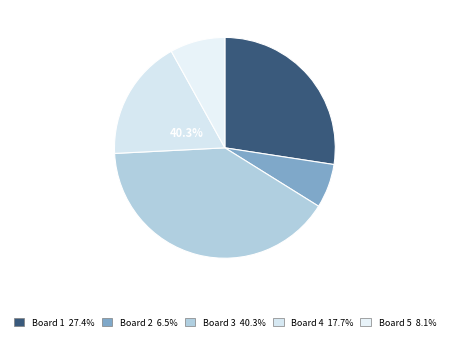

Is 4 the majority of the pie?

No